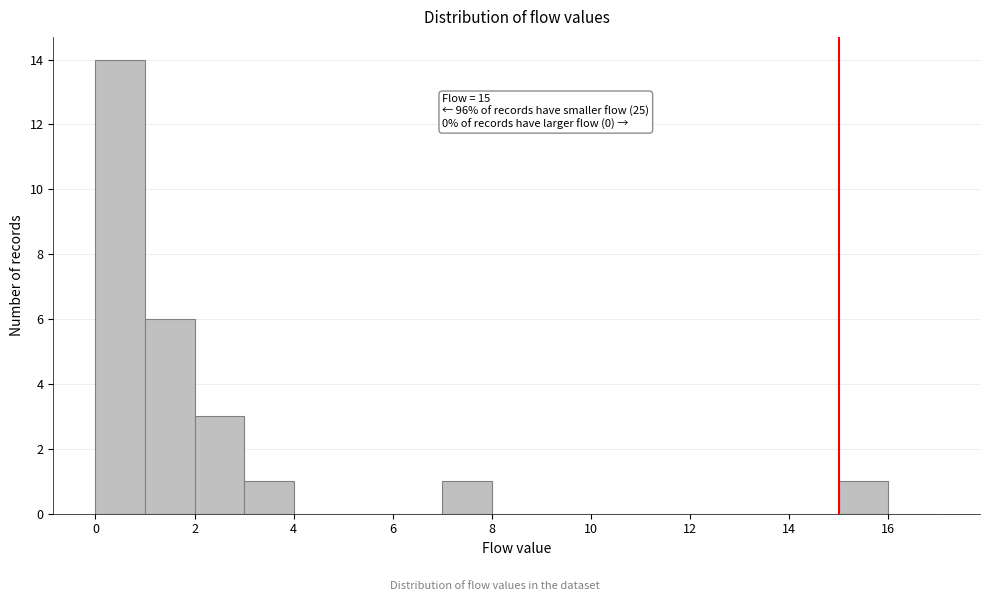

Which range on the x-axis has the tallest bar?

0 to 1